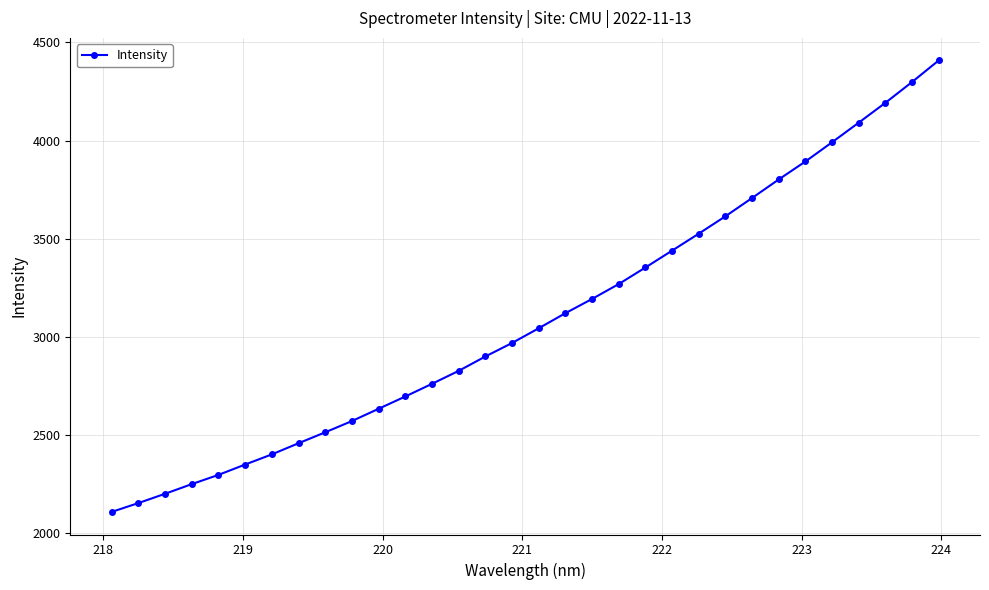

What is the value of the 22nd point from the left?

3439.7